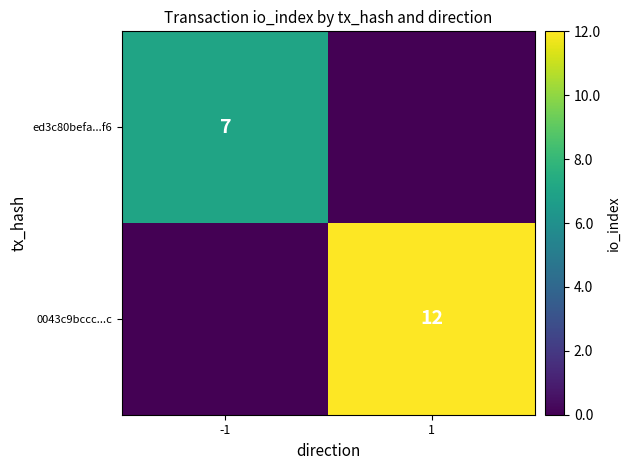

True or false: 0043c9bccc...c has a value of 12 at 1.

True